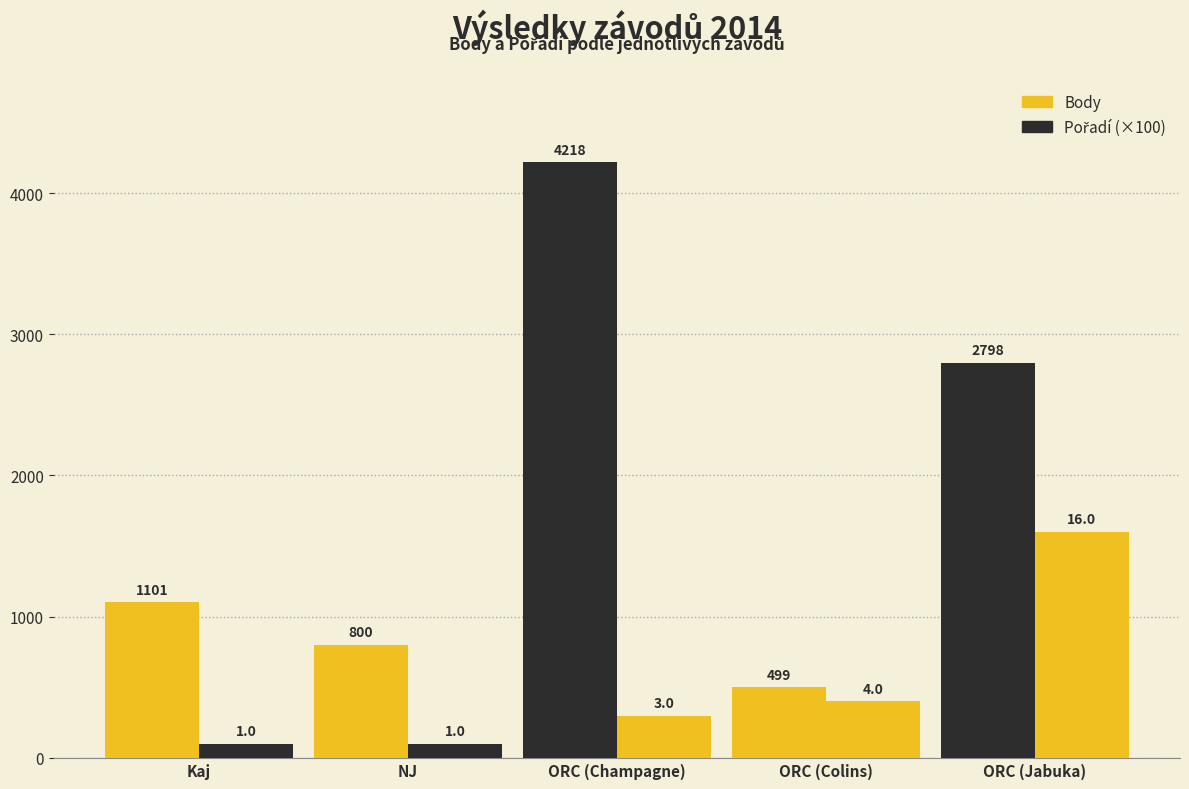

What is the value of the Pořadí (×100) bar at the 5th from the left?

1600